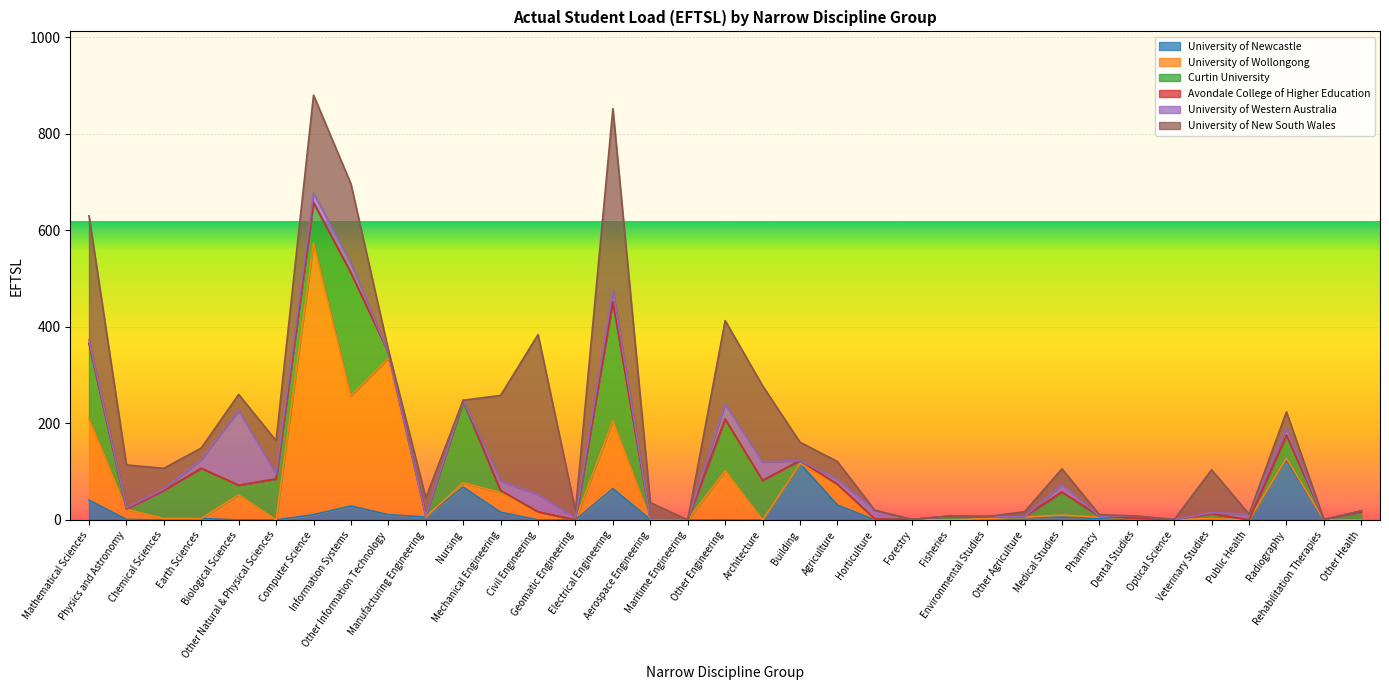

What are all the series names shown in the legend?

University of Newcastle, University of Wollongong, Curtin University, Avondale College of Higher Education, University of Western Australia, University of New South Wales